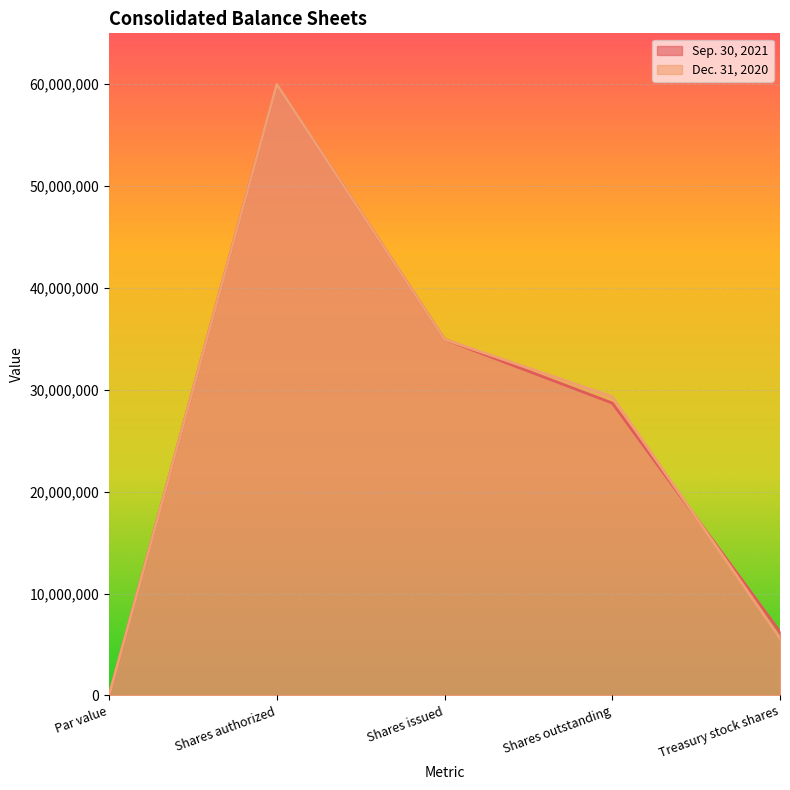

Where is the first local maximum for Dec. 31, 2020?

Shares authorized